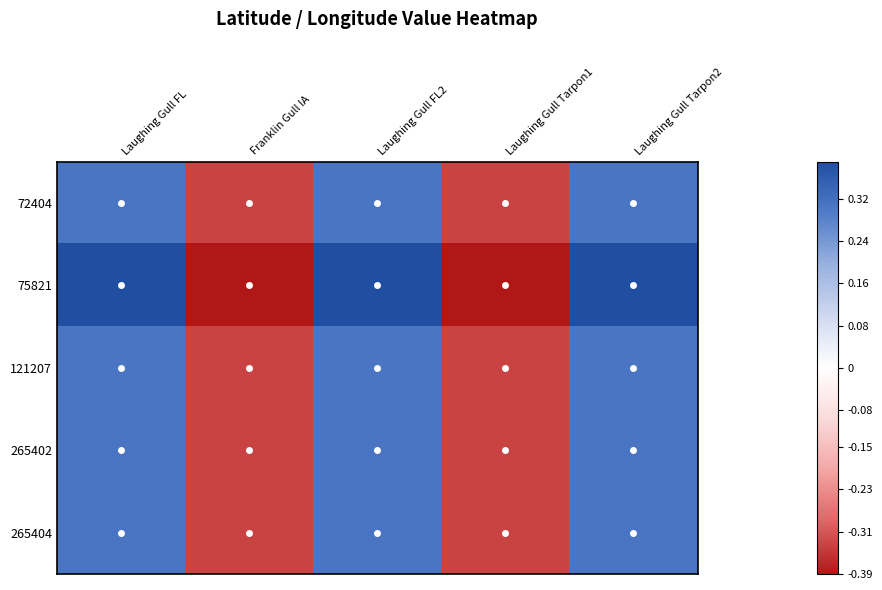

Reading left to right, transcribe all the data shown in this chart.

72404: Laughing Gull FL=0.3	Franklin Gull IA=-0.3	Laughing Gull FL2=0.3	Laughing Gull Tarpon1=-0.3	Laughing Gull Tarpon2=0.3
75821: Laughing Gull FL=0.4	Franklin Gull IA=-0.4	Laughing Gull FL2=0.4	Laughing Gull Tarpon1=-0.4	Laughing Gull Tarpon2=0.4
121207: Laughing Gull FL=0.3	Franklin Gull IA=-0.3	Laughing Gull FL2=0.3	Laughing Gull Tarpon1=-0.3	Laughing Gull Tarpon2=0.3
265402: Laughing Gull FL=0.3	Franklin Gull IA=-0.3	Laughing Gull FL2=0.3	Laughing Gull Tarpon1=-0.3	Laughing Gull Tarpon2=0.3
265404: Laughing Gull FL=0.3	Franklin Gull IA=-0.3	Laughing Gull FL2=0.3	Laughing Gull Tarpon1=-0.3	Laughing Gull Tarpon2=0.3